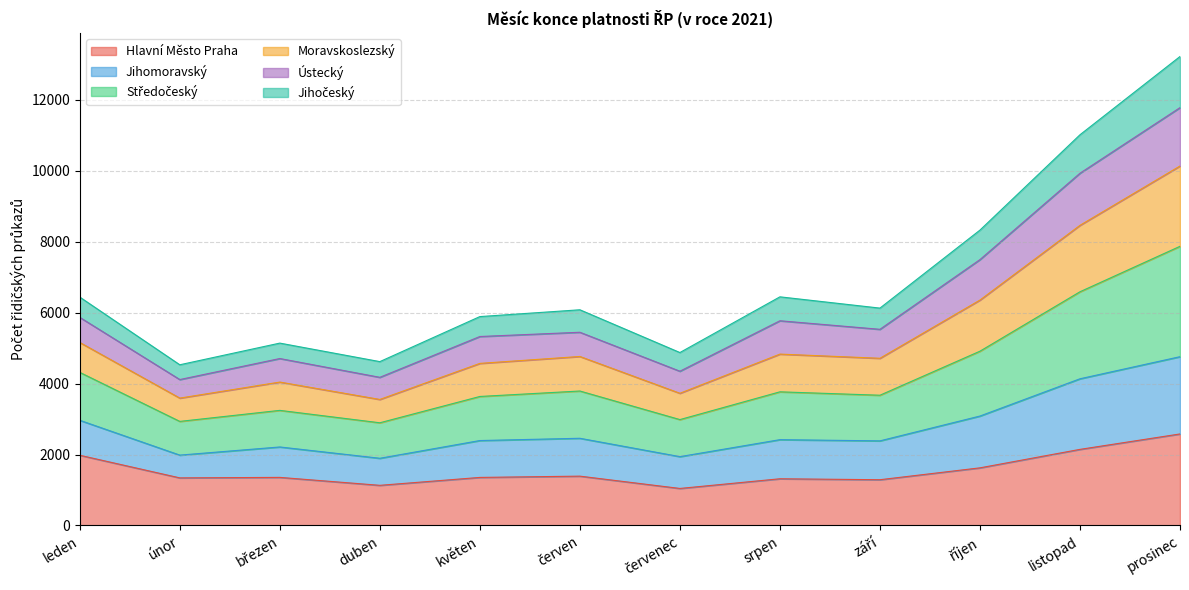

What is the total value across all series at únor?

4532